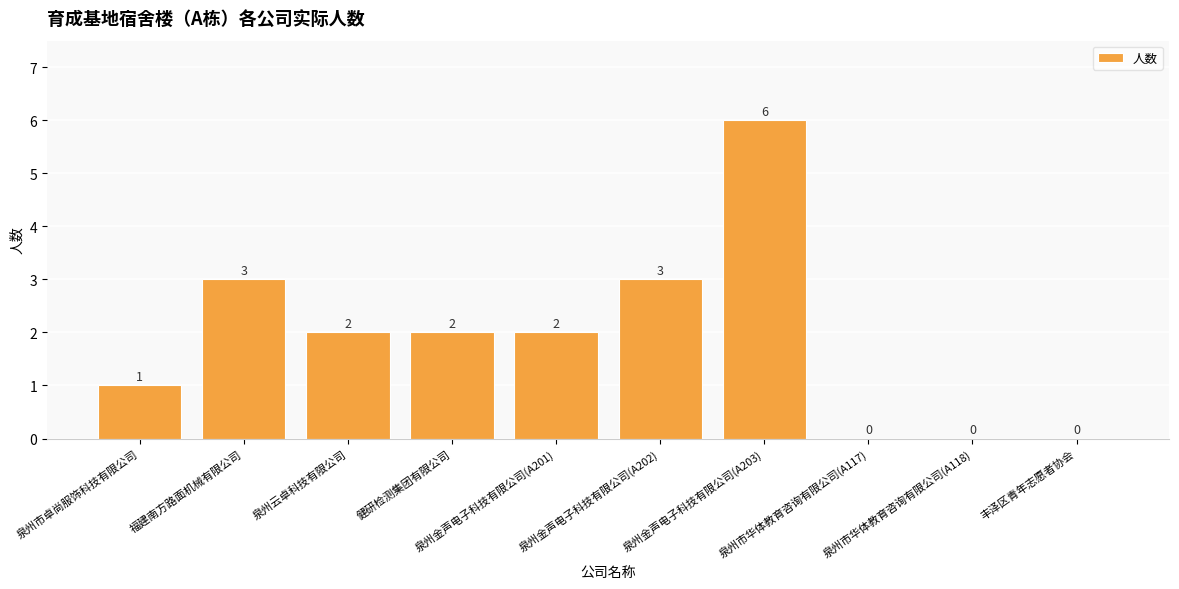

How many values are above zero?

7